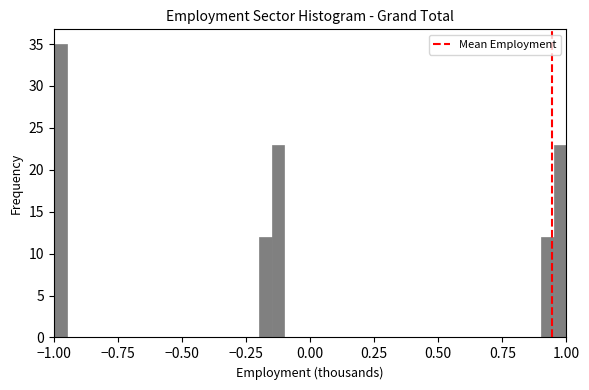

Around what value on the x-axis is the tallest bar? Give the approximate position of its centre, as read against the axis.

-0.95